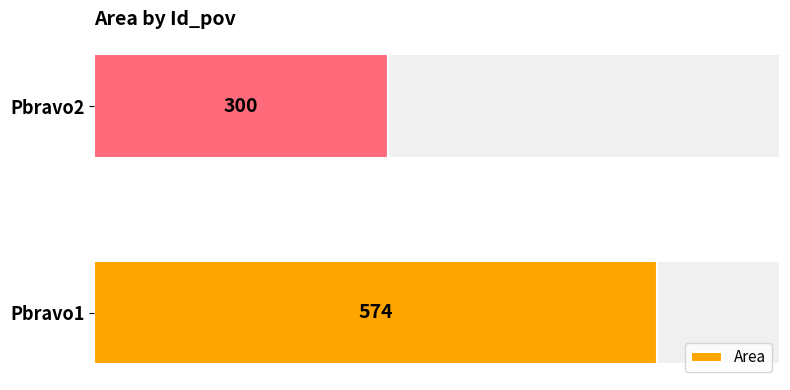

List the labels in order of Area value, largest first.

Pbravo1, Pbravo2